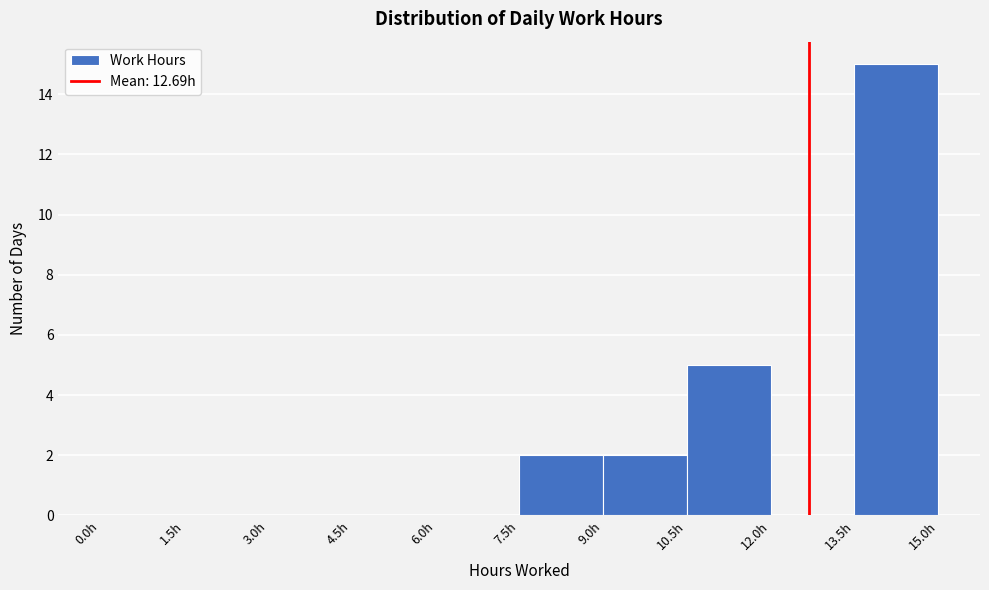

Over which range of the x-axis is the bar tallest?

13.5 to 15.0